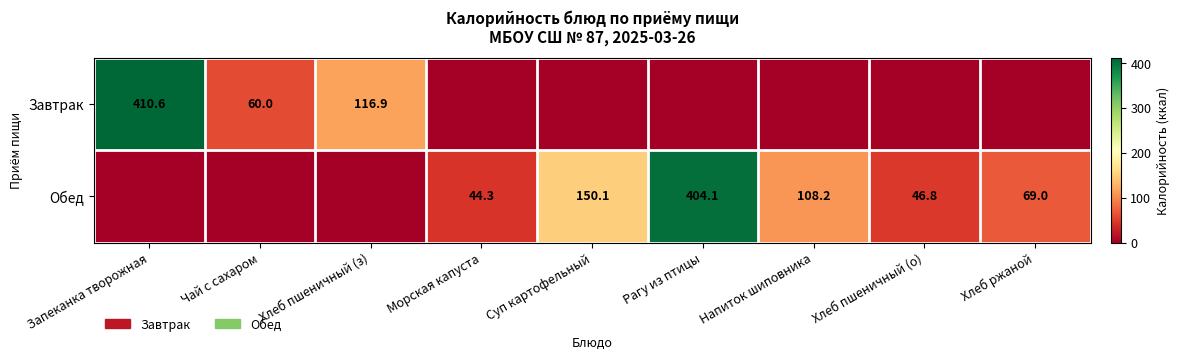

Is it true that Обед equals 26.2 at Морская капуста?

False